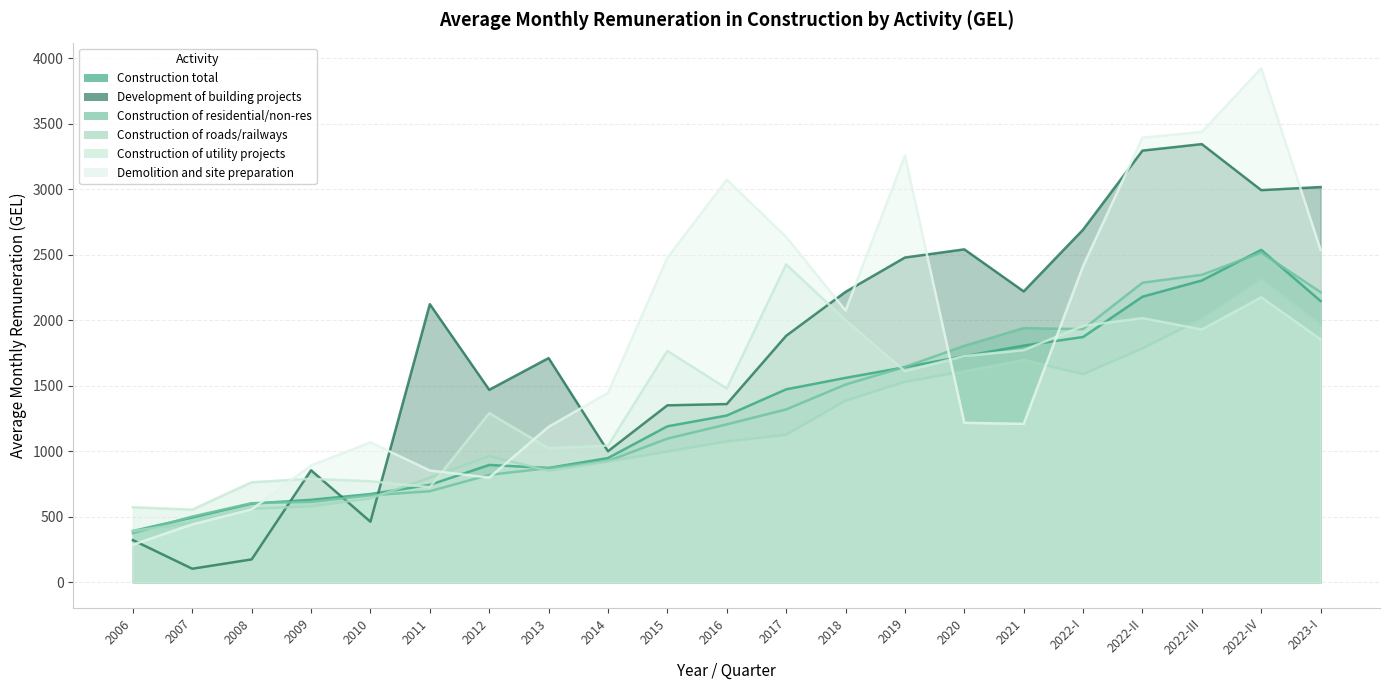

What is the value of the Construction of utility projects point at the 5th from the left?

771.1